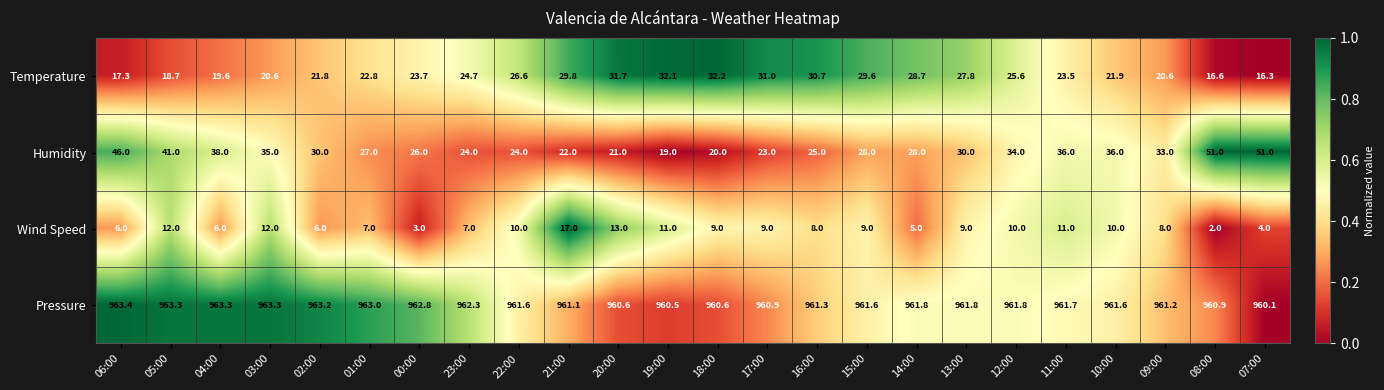

Rank the series by their maximum value, from lowest to highest.

Wind Speed, Temperature, Humidity, Pressure